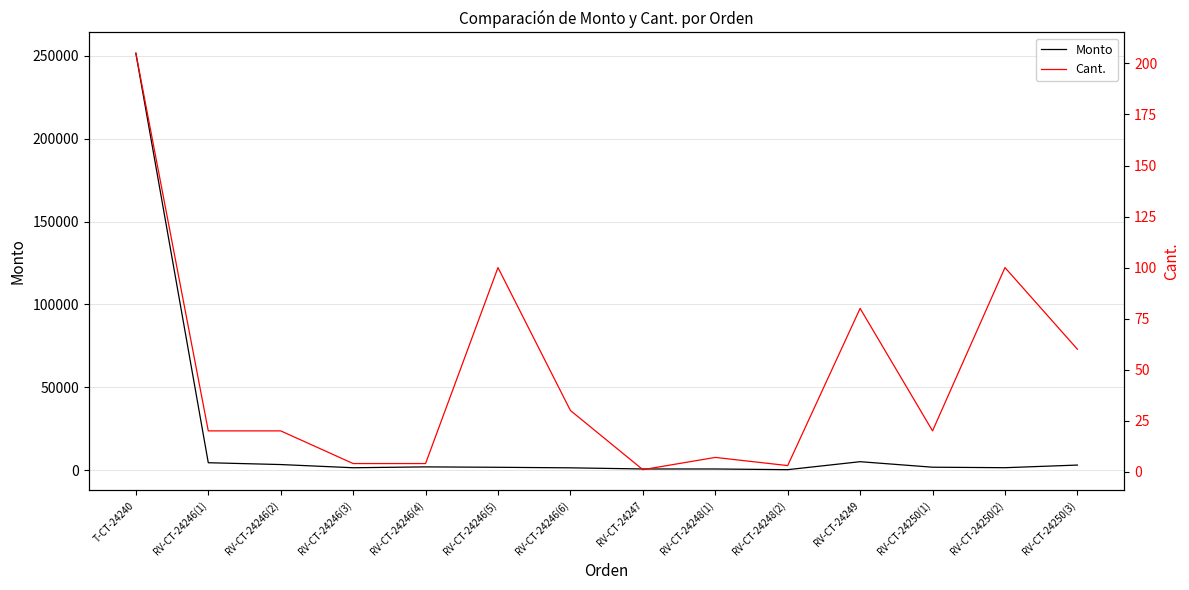

At which category does Cant. reach its first local valley?

RV-CT-24247